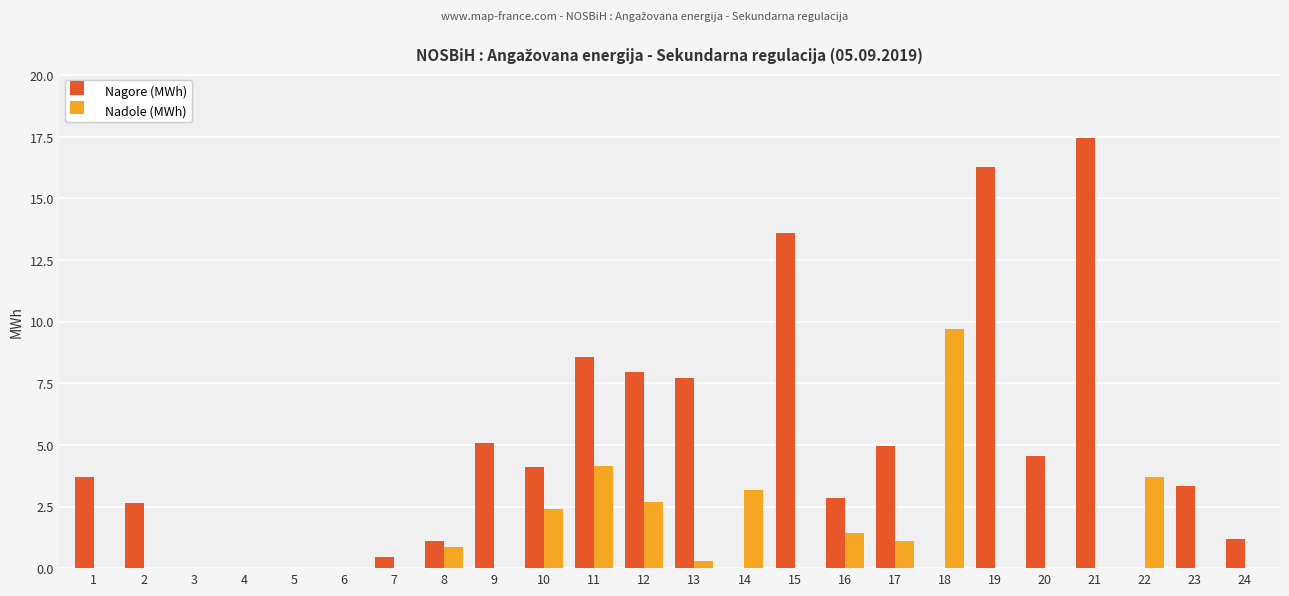

What are all the series names shown in the legend?

Nagore (MWh), Nadole (MWh)